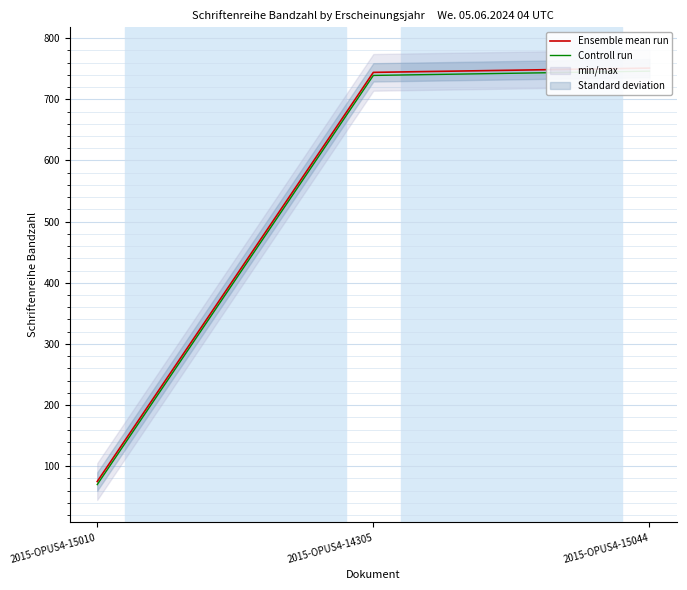

What is the average value of the Ensemble mean run series?

523